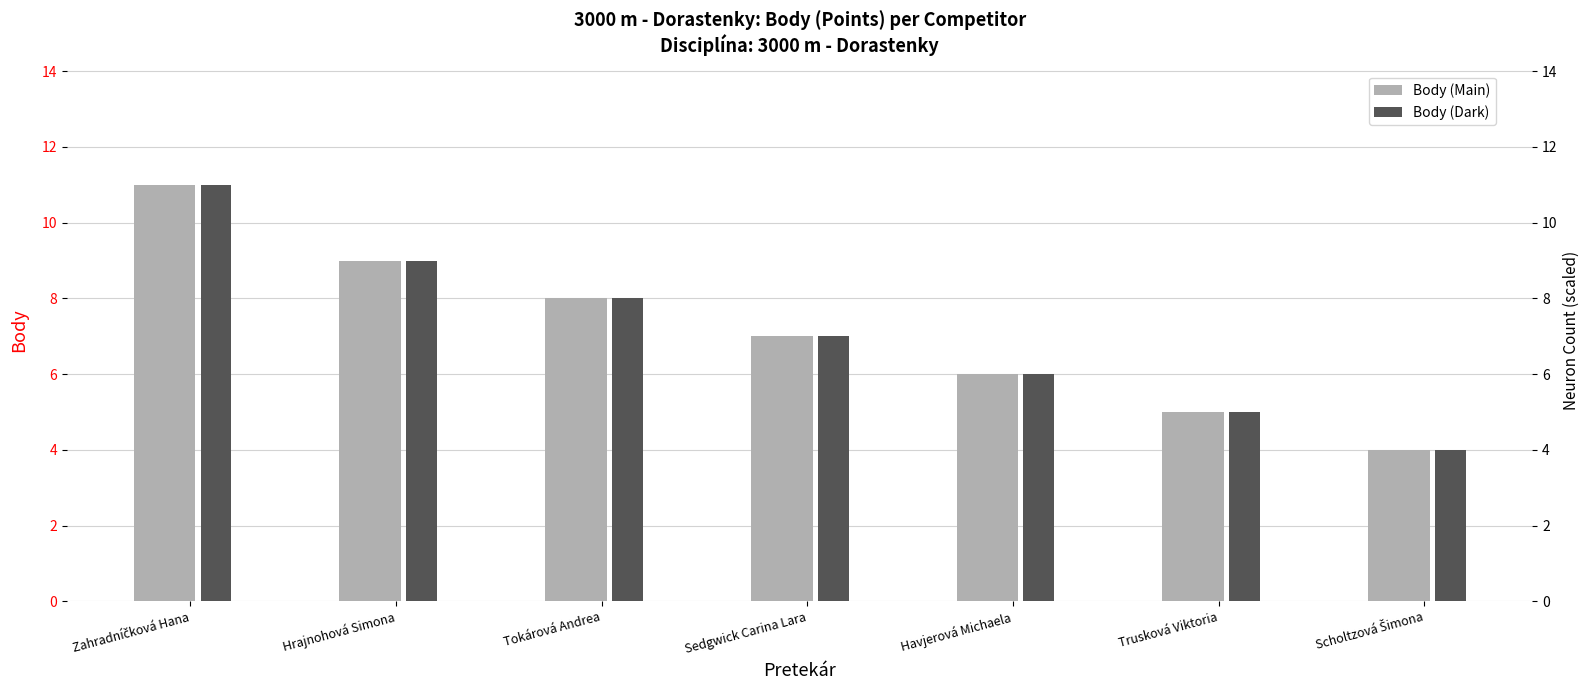

How many data points in Body (Dark) are above 7?

3